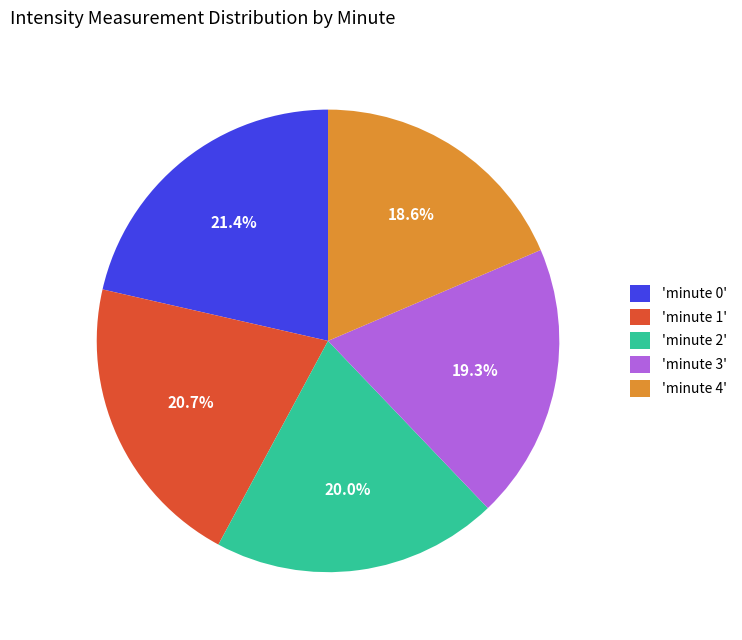

Which has a higher value, 'minute 2' or 'minute 3'?

'minute 2'